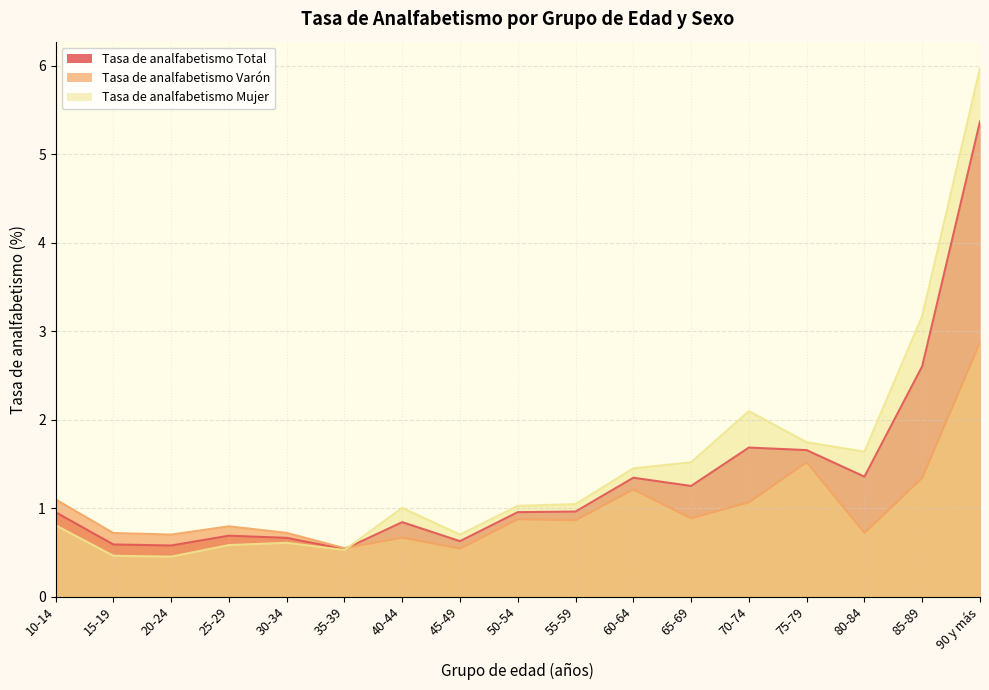

How many intersections are there between Tasa de analfabetismo Total and Tasa de analfabetismo Varón?

1